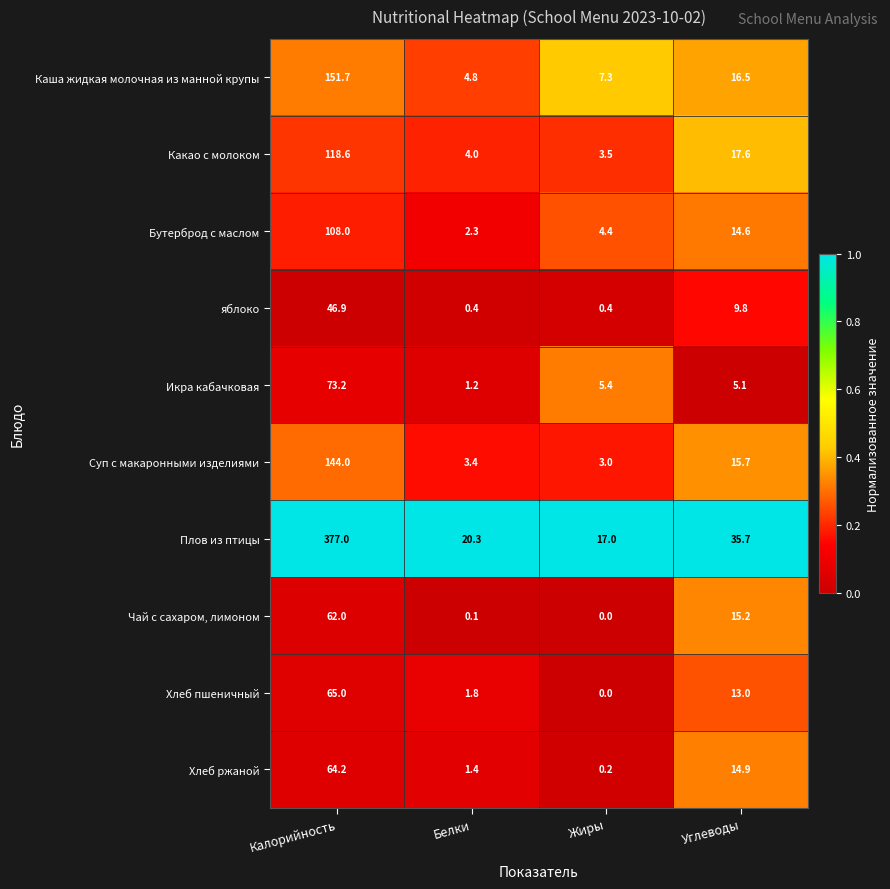

What is the total value across all series at Белки?

39.7